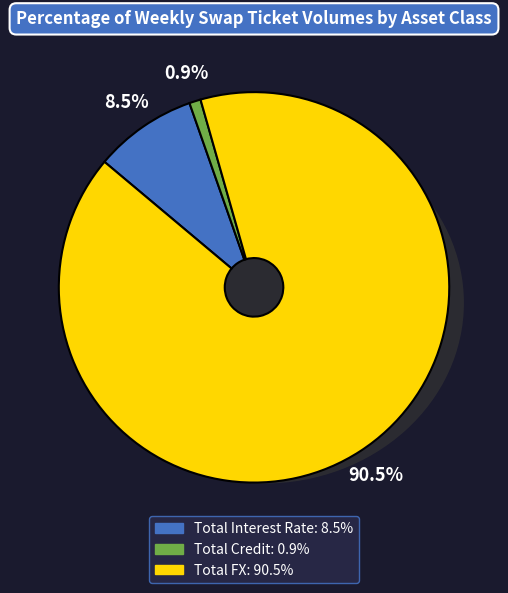

Which has a higher value, Total FX or Total Credit?

Total FX